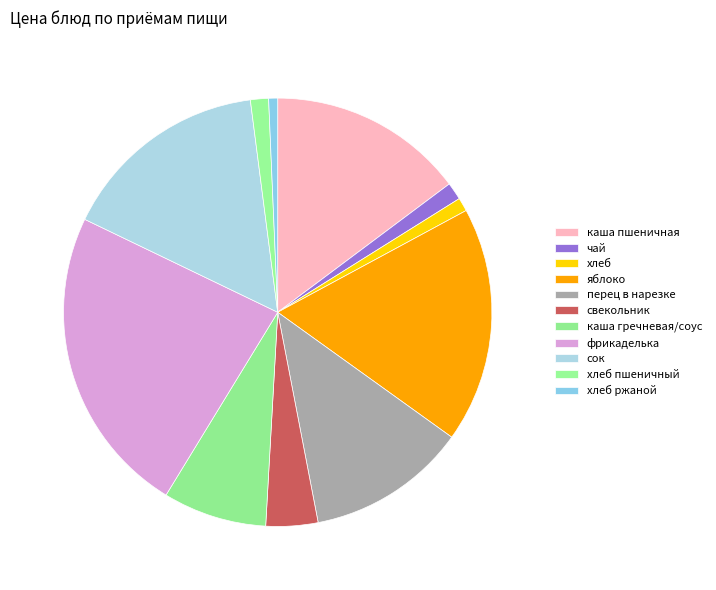

Count the number of slices in the pie.

11